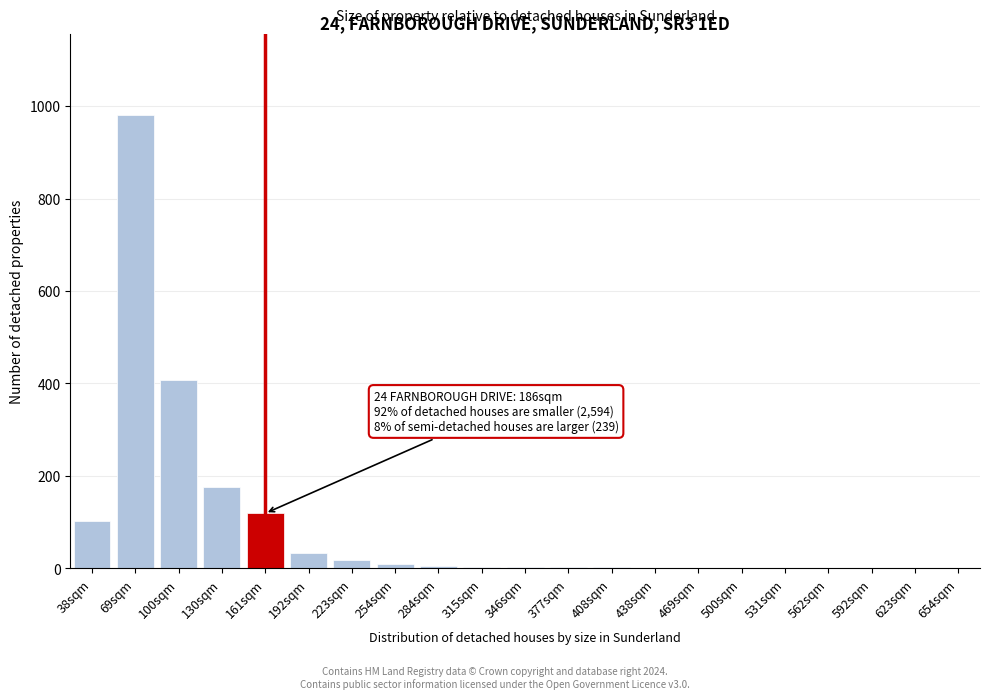

True or false: the data shows 140 at 38sqm.

False